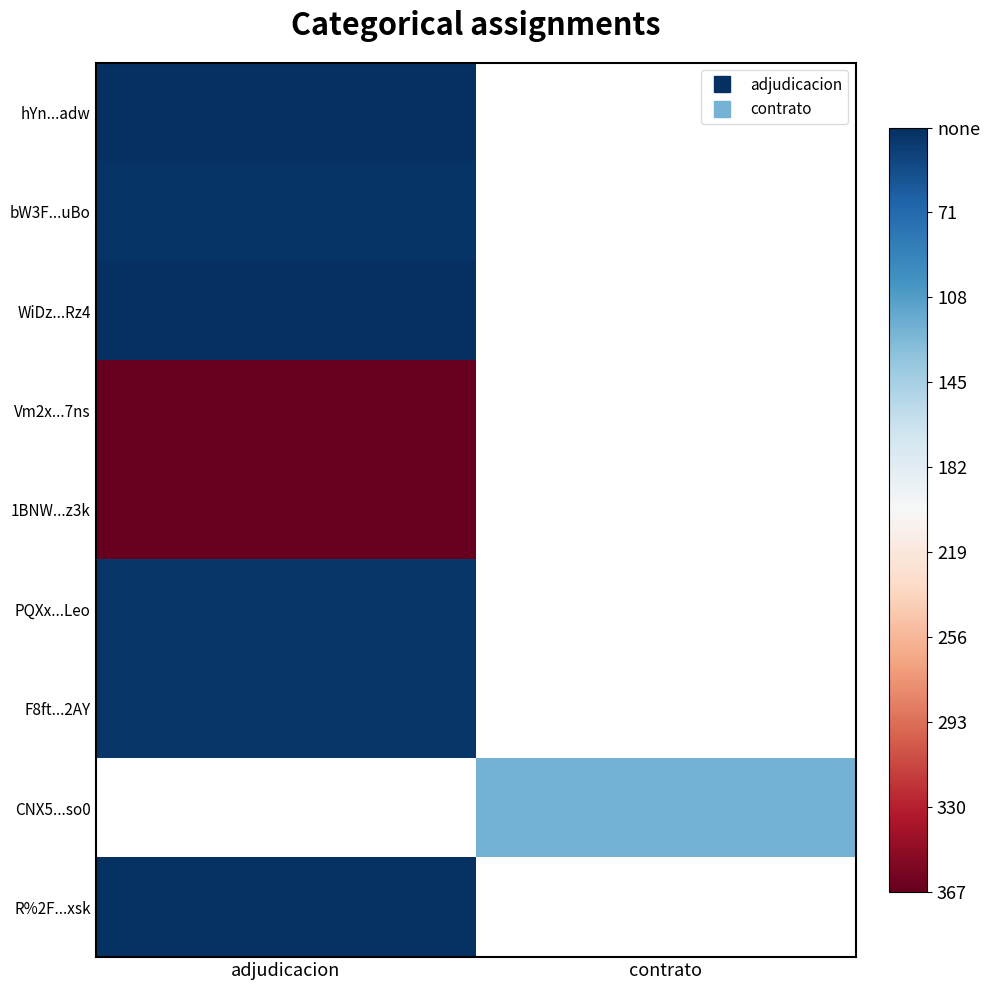

At which label does PQXx...Leo reach its peak?

adjudicacion